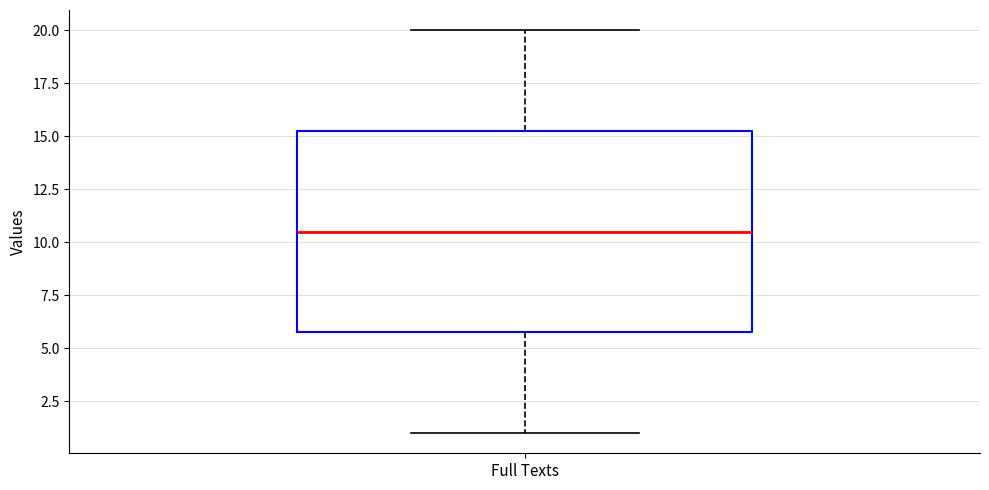

Read this box plot against the y-axis: the position of the median line, the range covered by the box, and the ends of both whiskers. The values are not printed on the chart, so give them approximately, as read against the axis.

median 10.5, box 6.0 to 15.5, whiskers 1.0 to 20.0